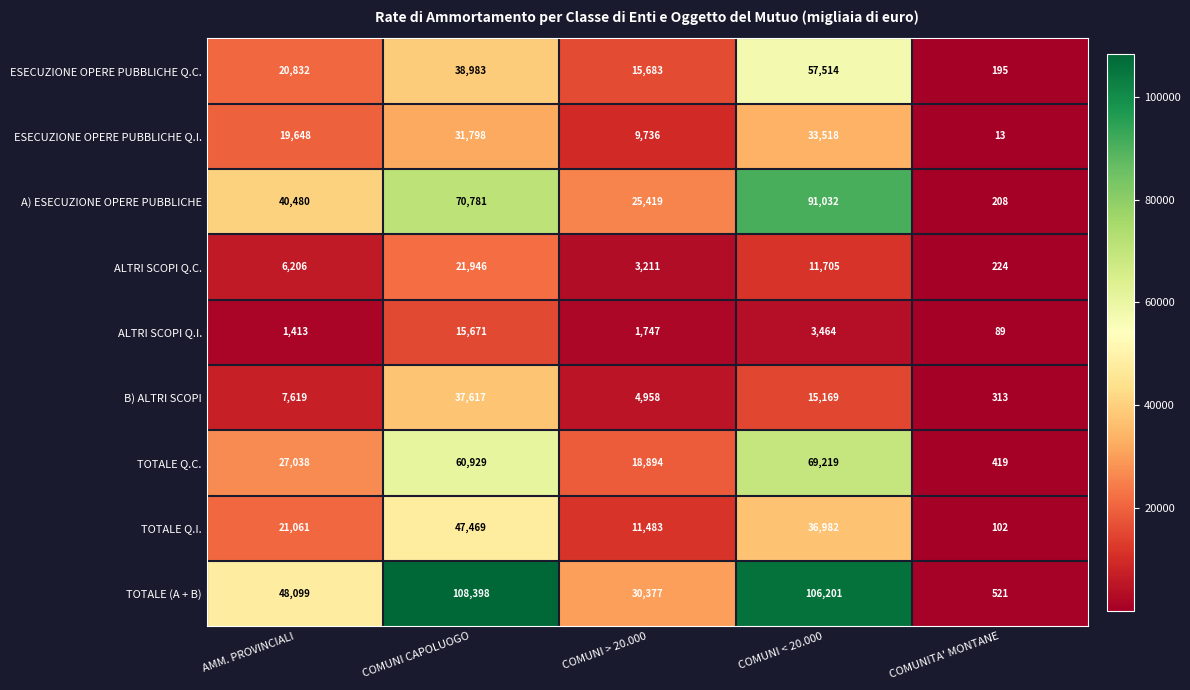

What is the total value across all series at COMUNITA' MONTANE?

2084